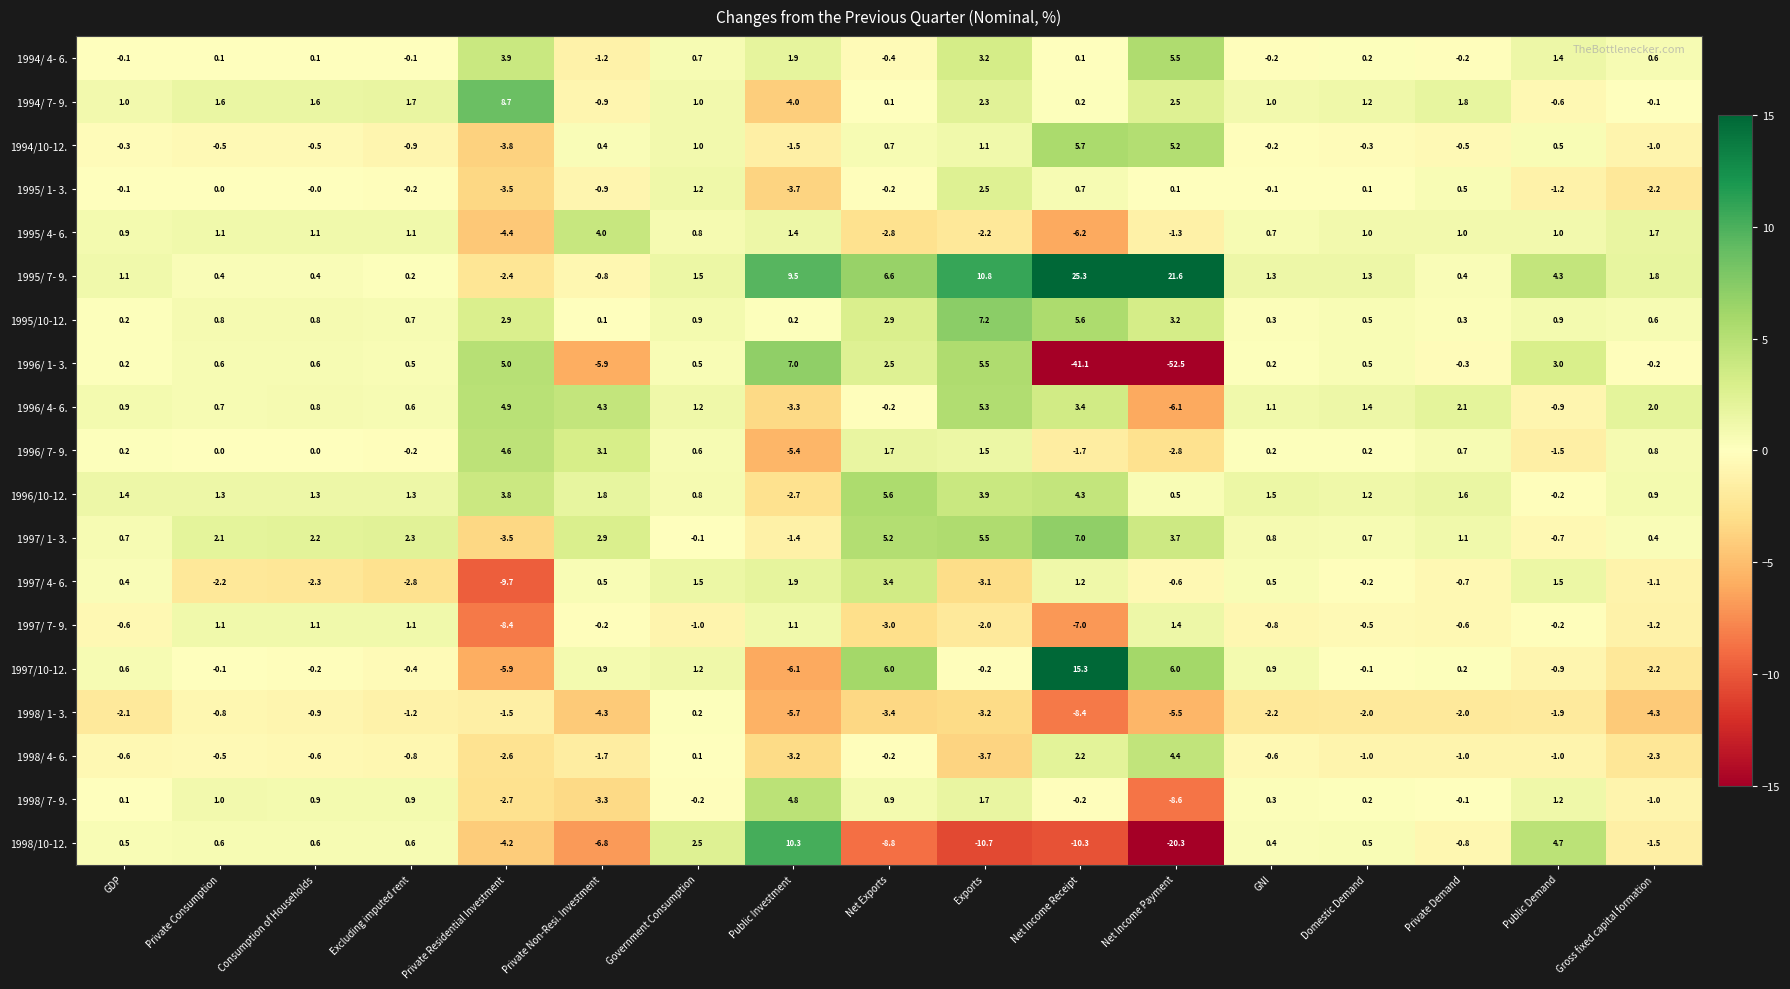

How many data points in 1998/ 1- 3. are less than -2?

9